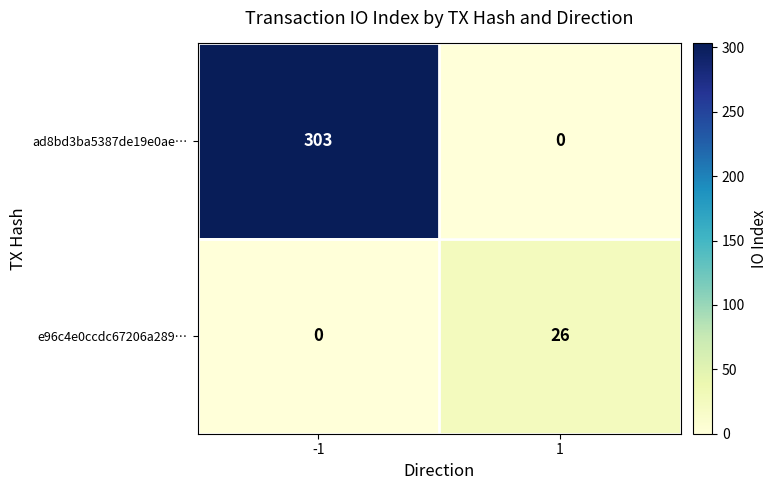

Which series changed the most between -1 and 1?

ad8bd3ba5387de19e0ae…